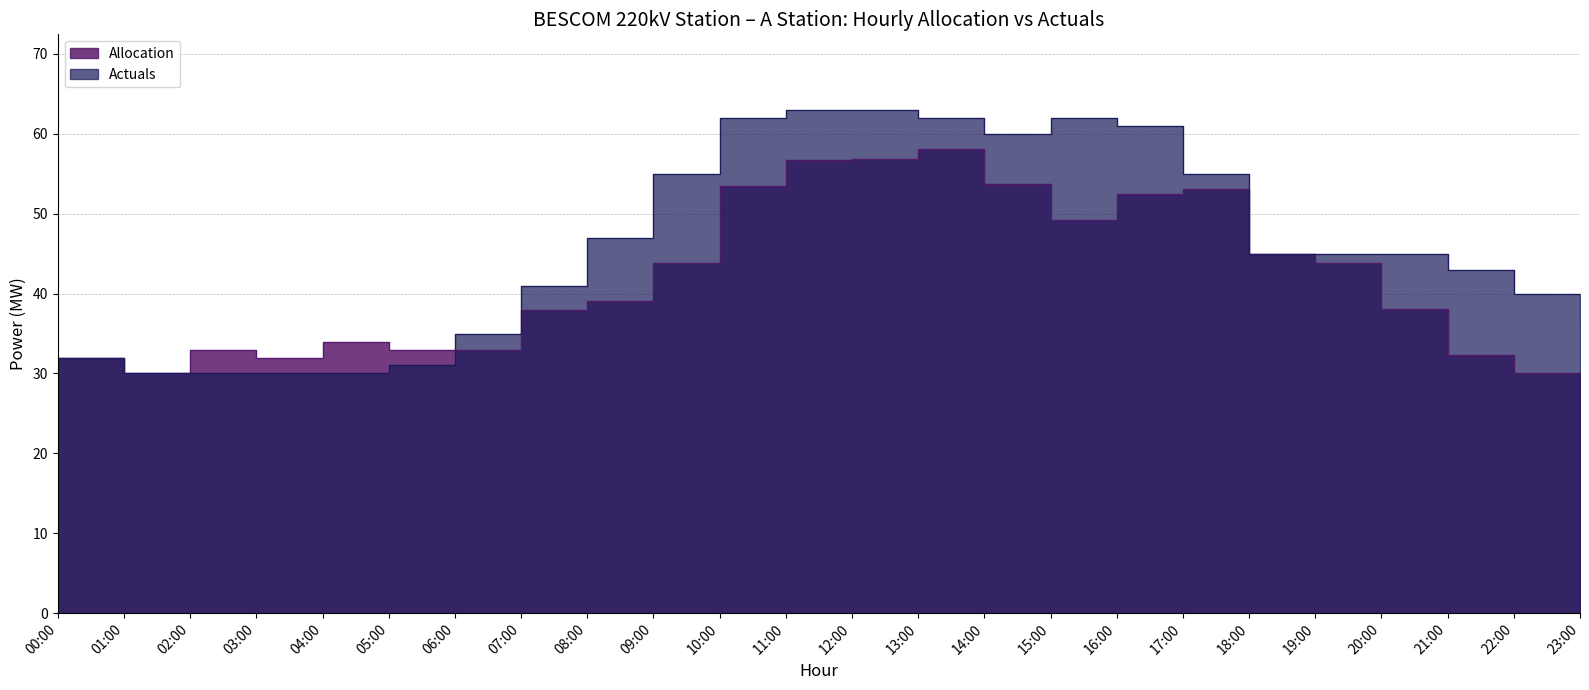

What is the average value of the Allocation series?

41.6